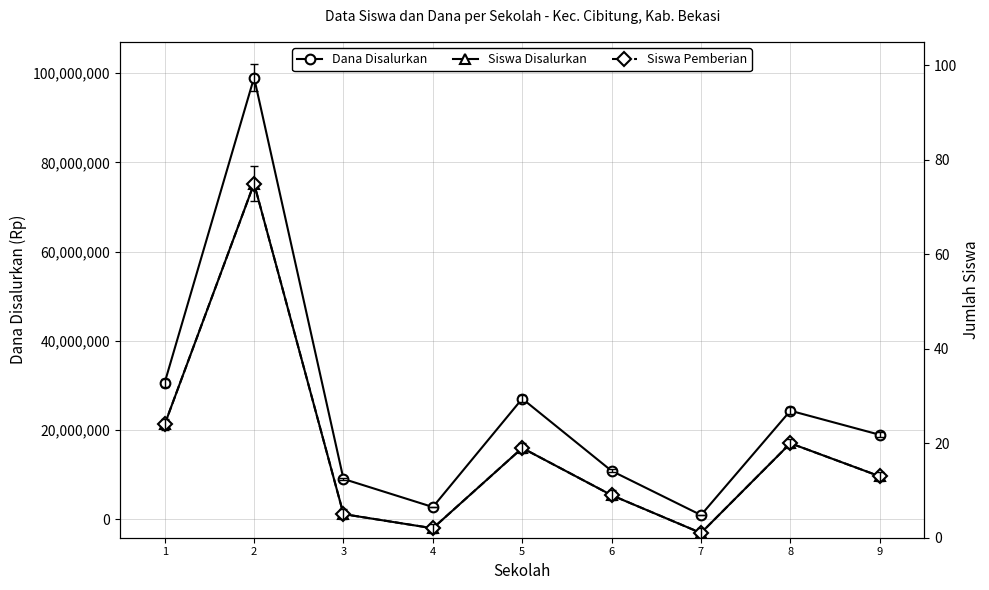

The value of Siswa Pemberian at 9 is 13. True or false?

True